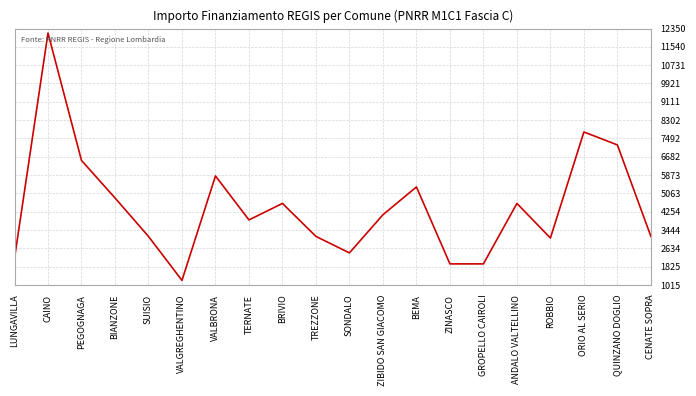

Where is the first local maximum?

CAINO